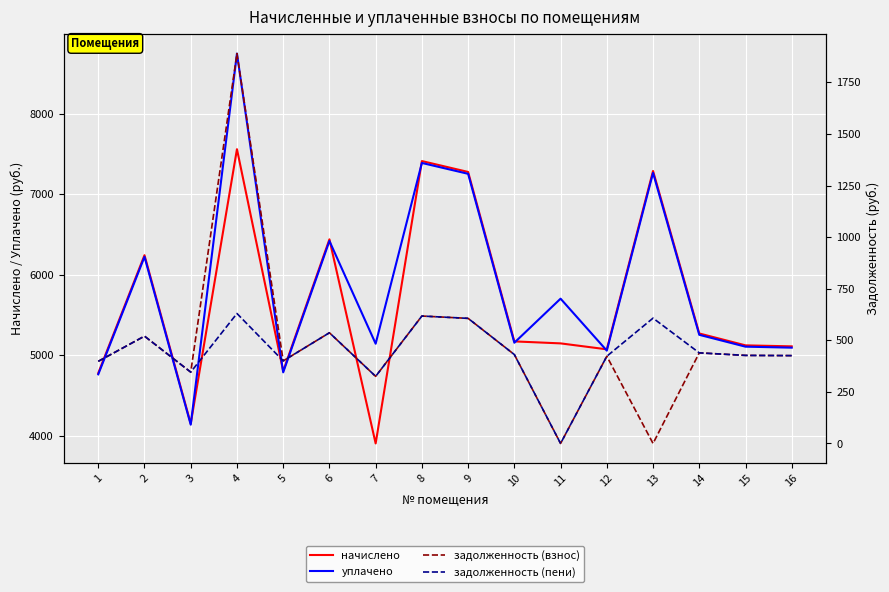

At which label does задолженность (взнос) first exceed 426?

2